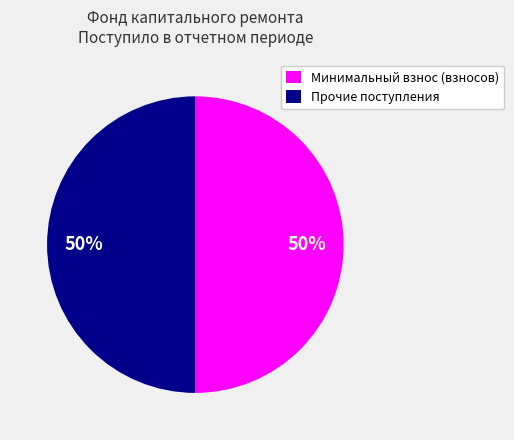

The Минимальный взнос (взносов) slice represents 36% of the pie. True or false?

False